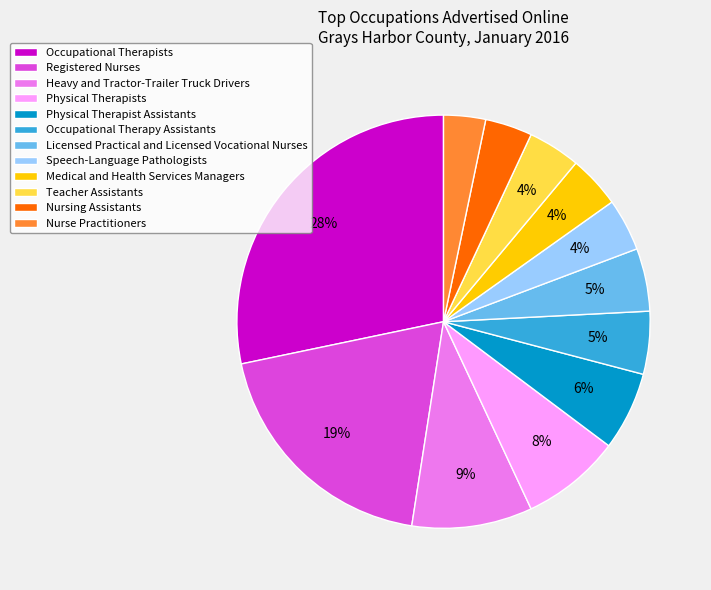

To the nearest percent, what is the average slice percentage?

8%